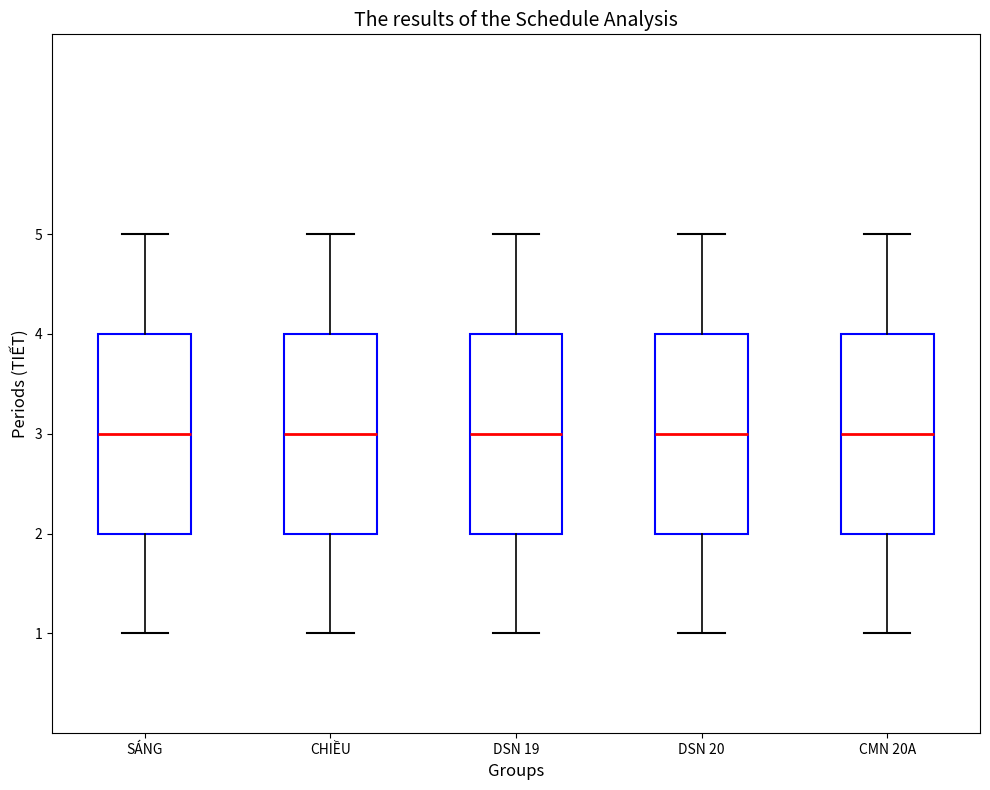

Where does the lower whisker of the box for CHIỀU end on the y-axis? The values are not printed on the chart, so give them approximately, as read against the axis.

1